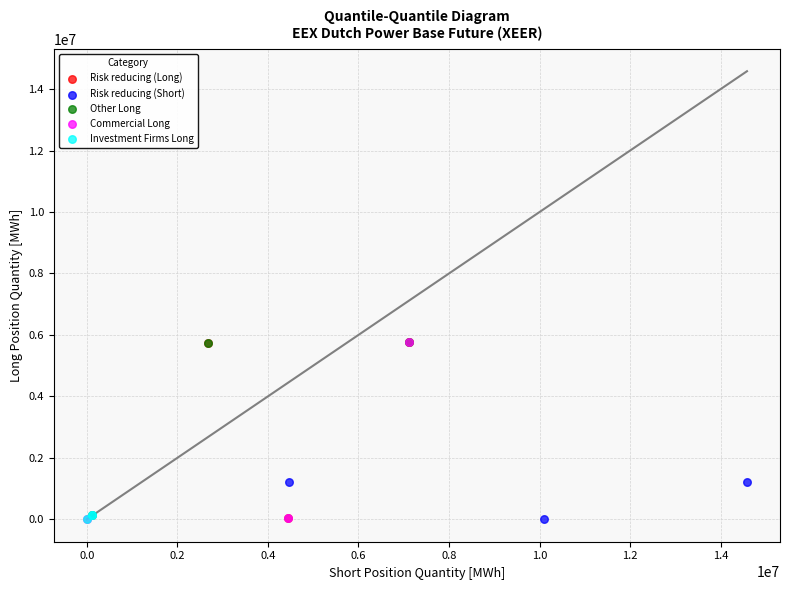

What are all the series names shown in the legend?

Risk reducing (Long), Risk reducing (Short), Other Long, Commercial Long, Investment Firms Long